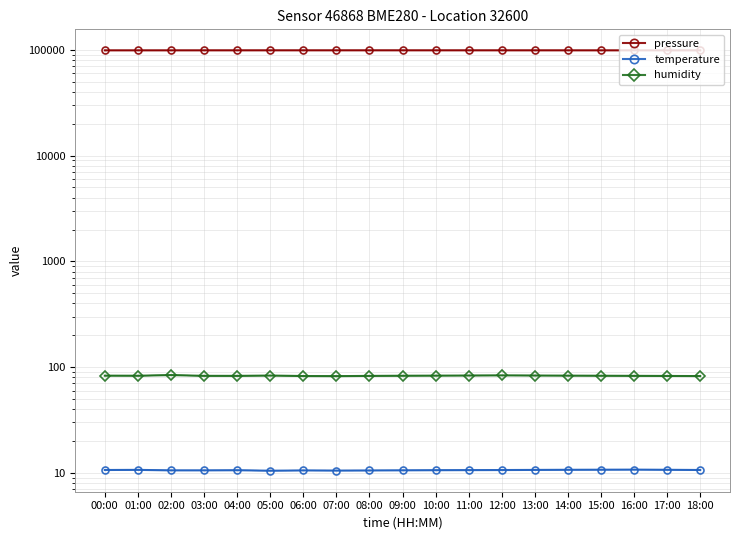

What is the minimum value shown in the chart?

10.5